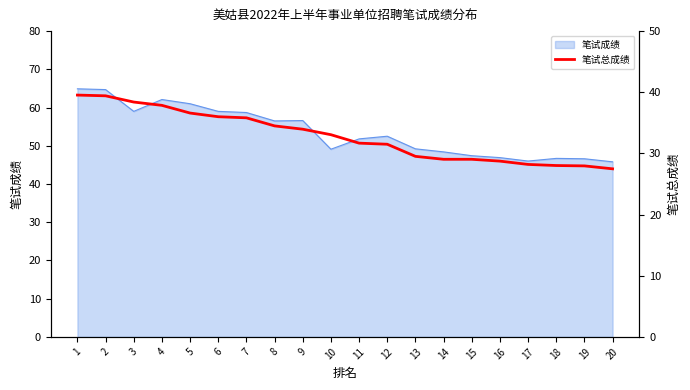

What is the change in value from 6 to 15?

-7.0